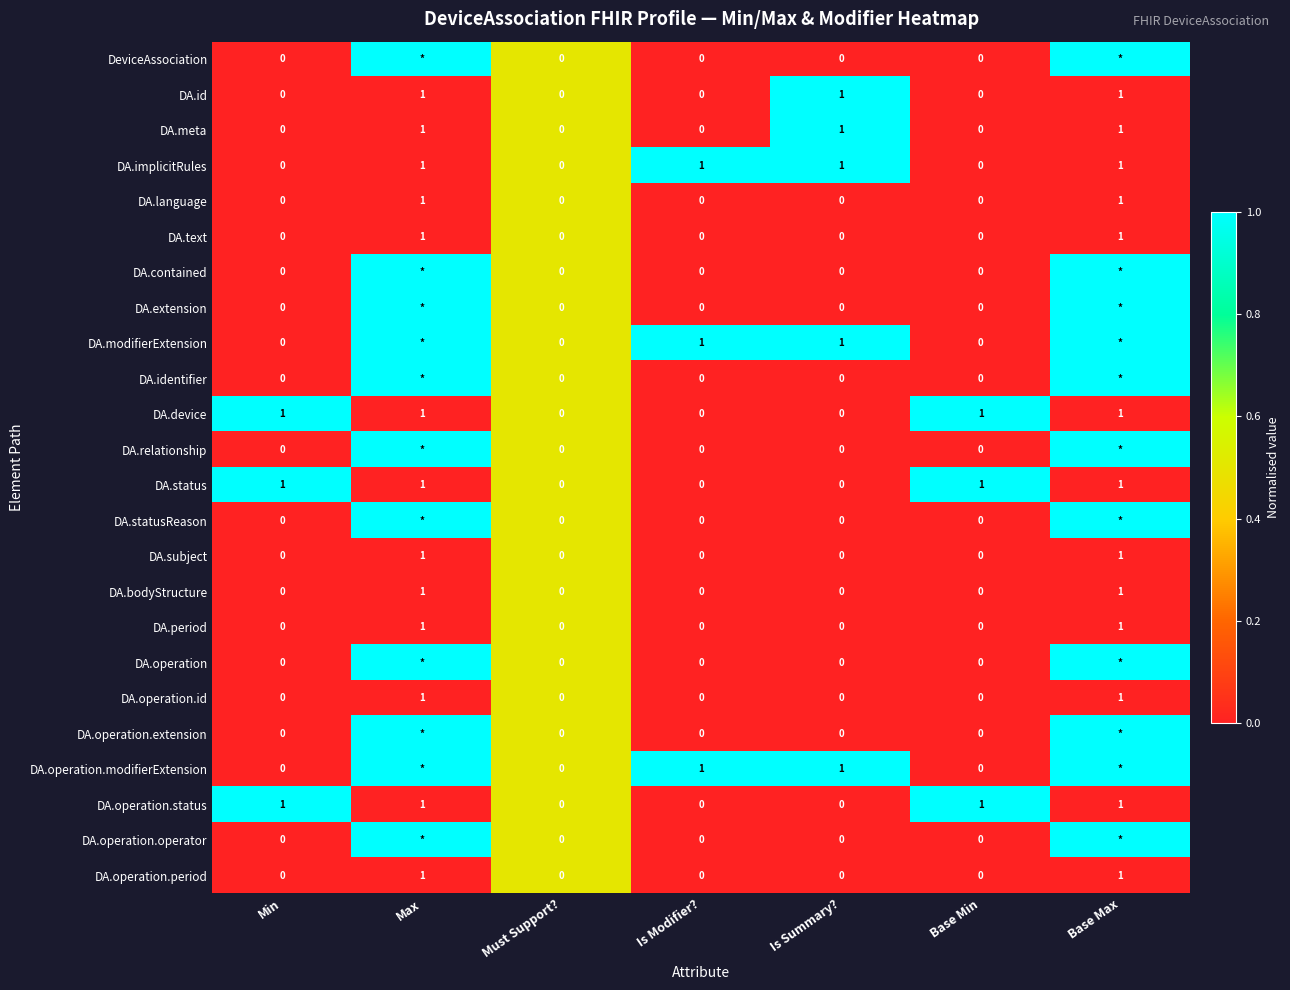

What is the sum of all DA.meta values?

3